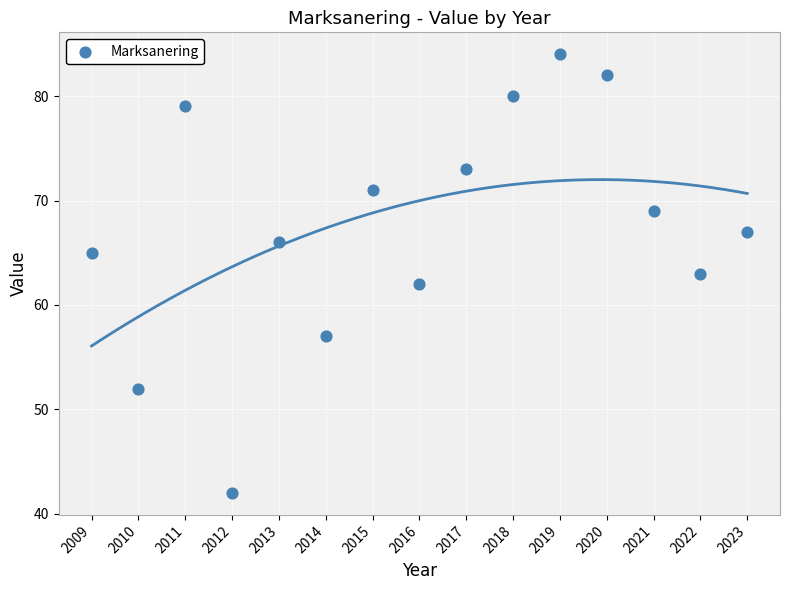

What is the range of Y values (max minus min)?

42